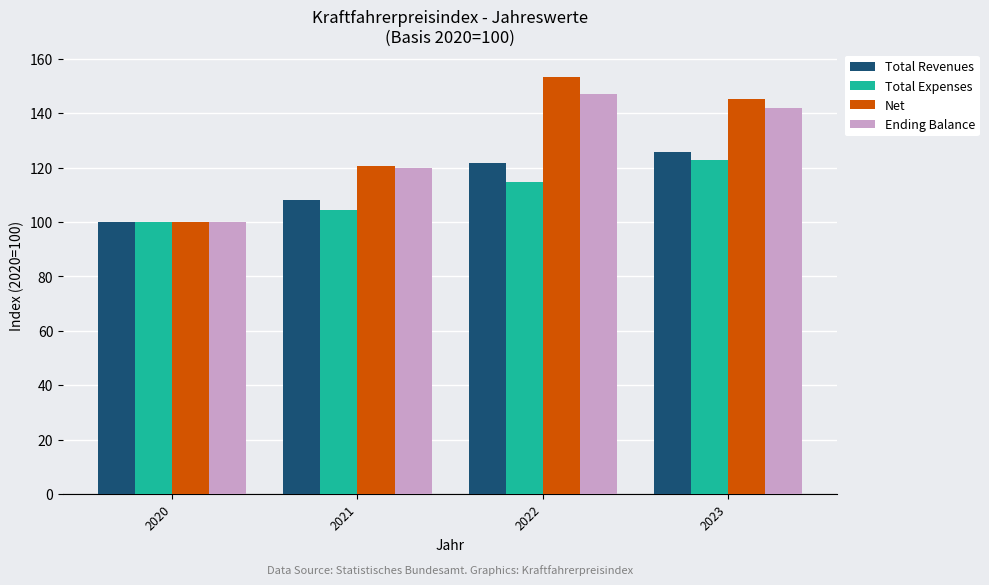

At how many categories does at least one series exceed 124?

2